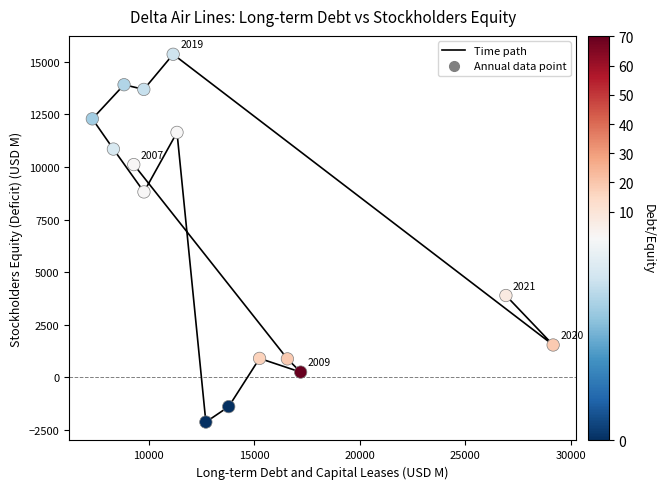

What is the range of X values (max minus min)?

21825